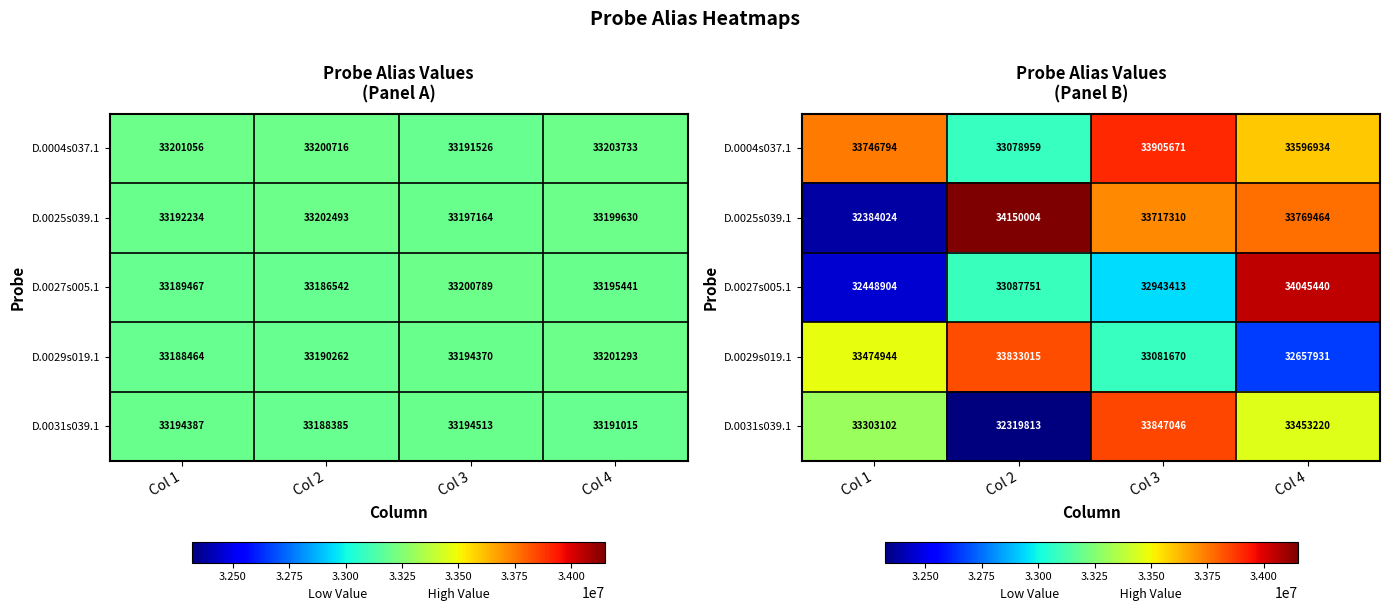

Is it true that D.0031s039.1 equals 16462531.2 at Col 1?

False